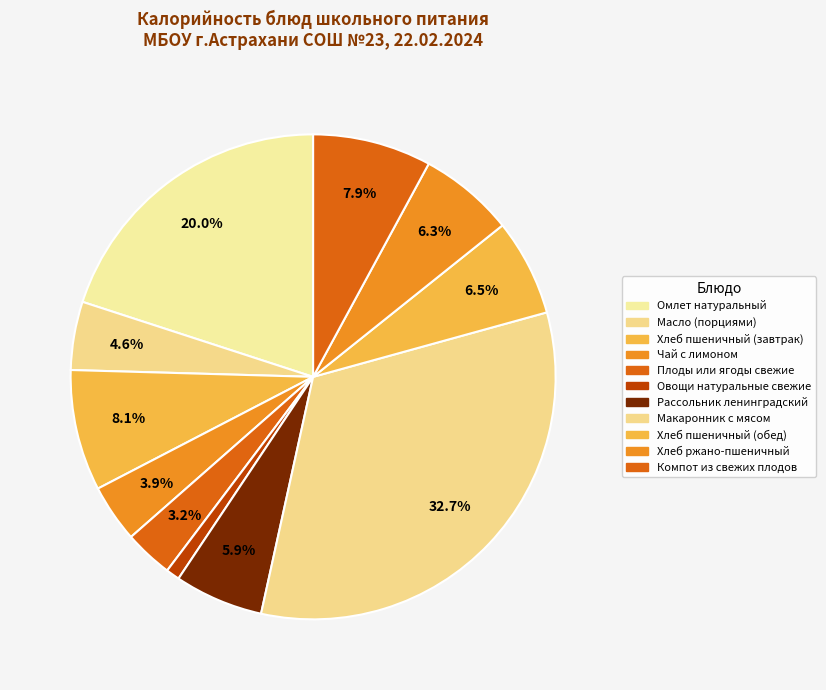

How many slices are in this pie chart?

11